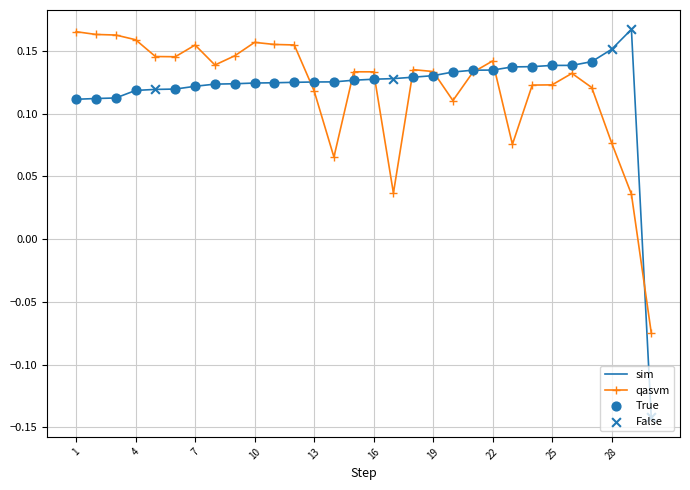

Which series has the widest spread of values?

sim